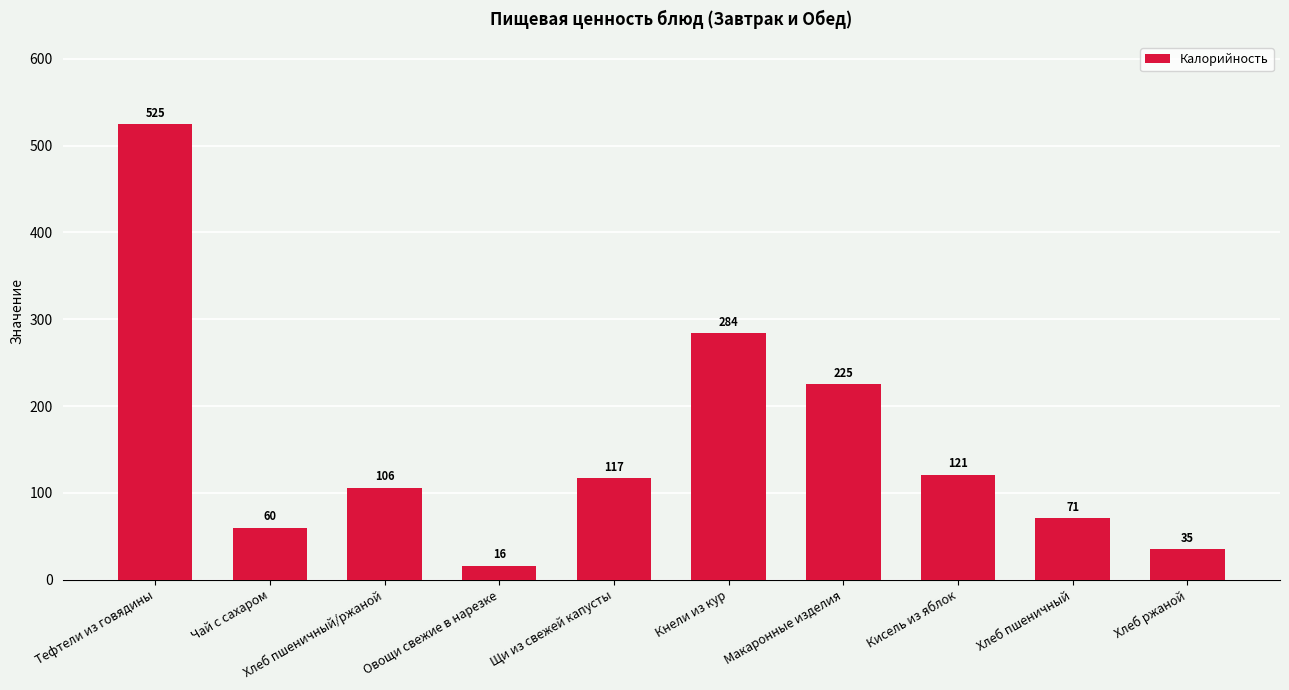

Rank the categories by value from highest to lowest.

Тефтели из говядины, Кнели из кур, Макаронные изделия, Кисель из яблок, Щи из свежей капусты, Хлеб пшеничный/ржаной, Хлеб пшеничный, Чай с сахаром, Хлеб ржаной, Овощи свежие в нарезке